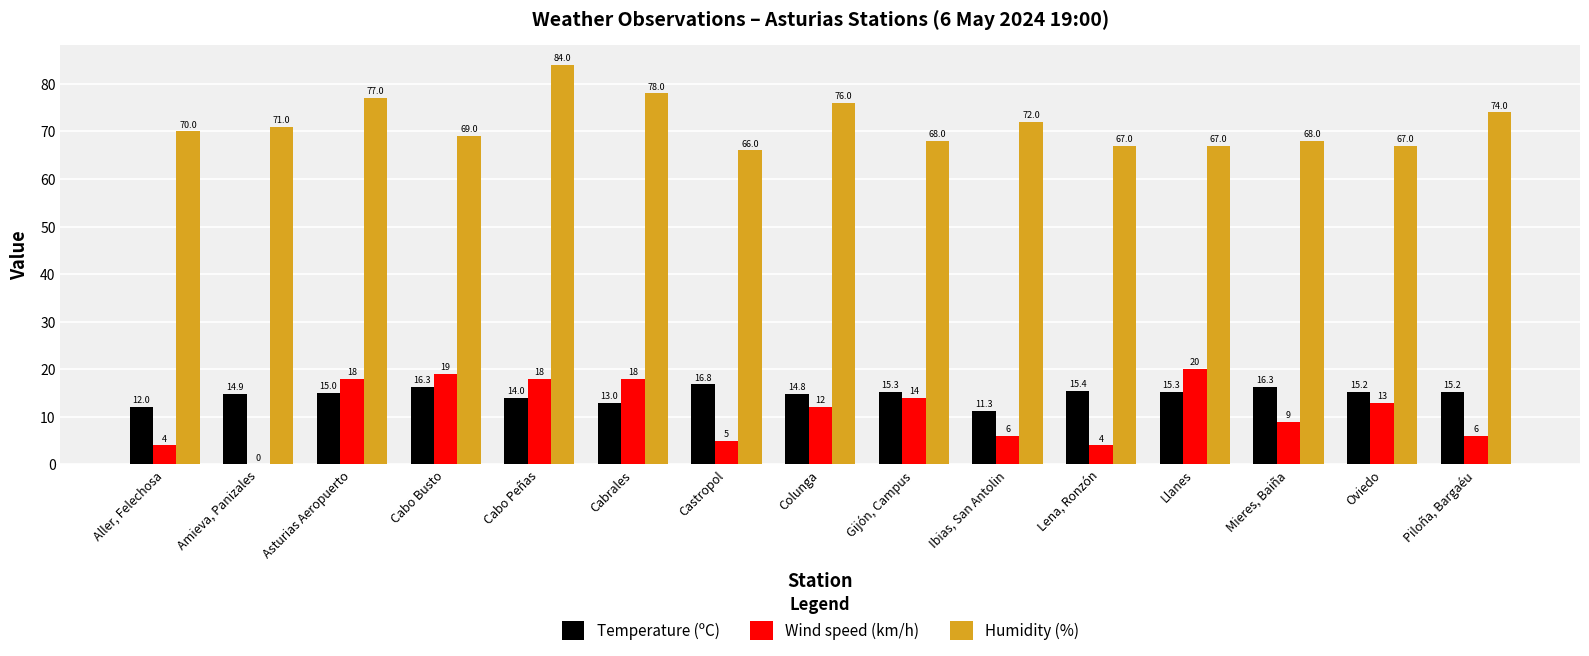

What is the sum of the Humidity (%) values at Oviedo and Gijón, Campus?

135.0